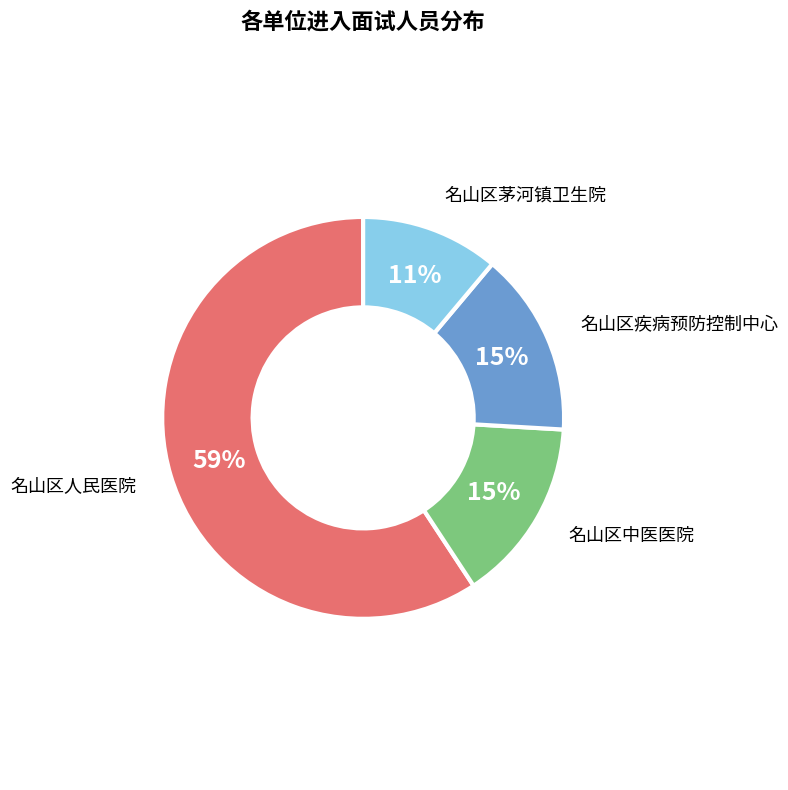

The 名山区中医医院 slice represents 26% of the pie. True or false?

False